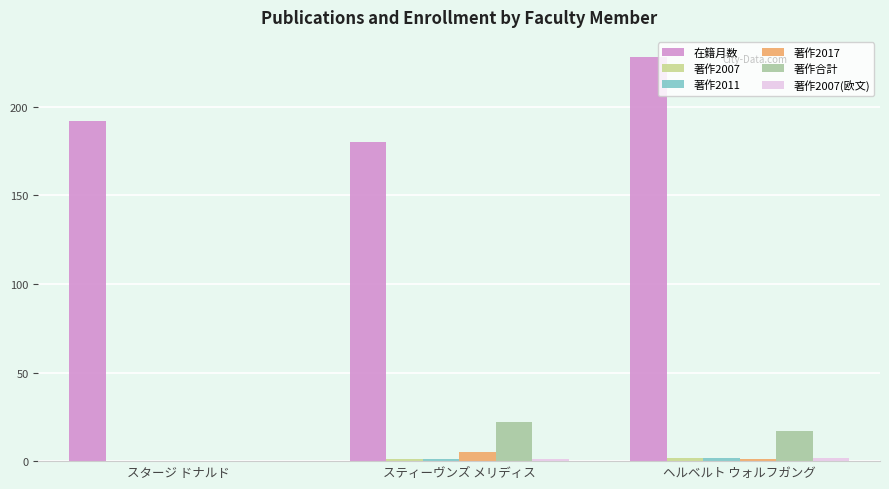

Are the bars grouped side by side (vs. stacked)?

Yes